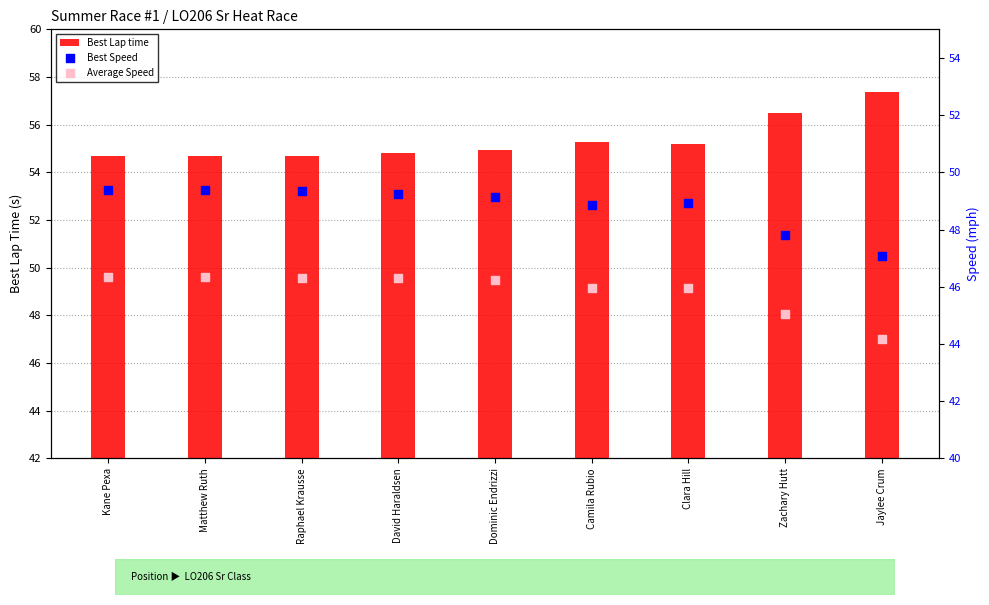

Which series has the largest total across all categories?

Best Lap time